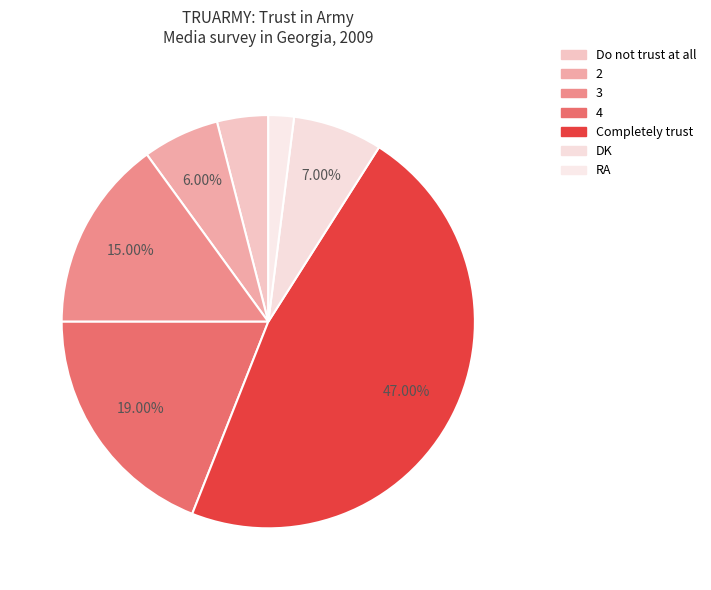

Which slice is the smallest?

RA